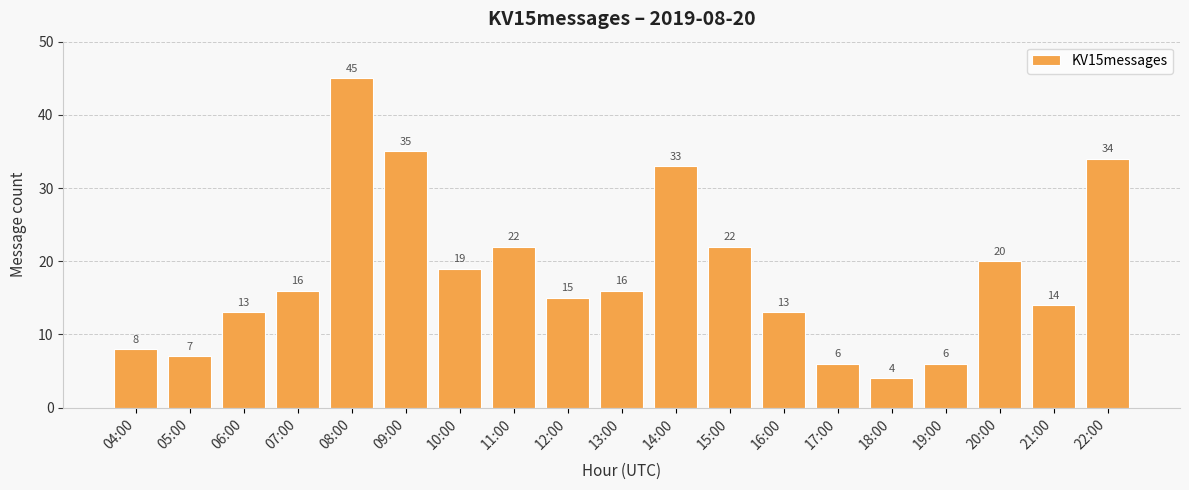

Which has a higher value, 20:00 or 12:00?

20:00